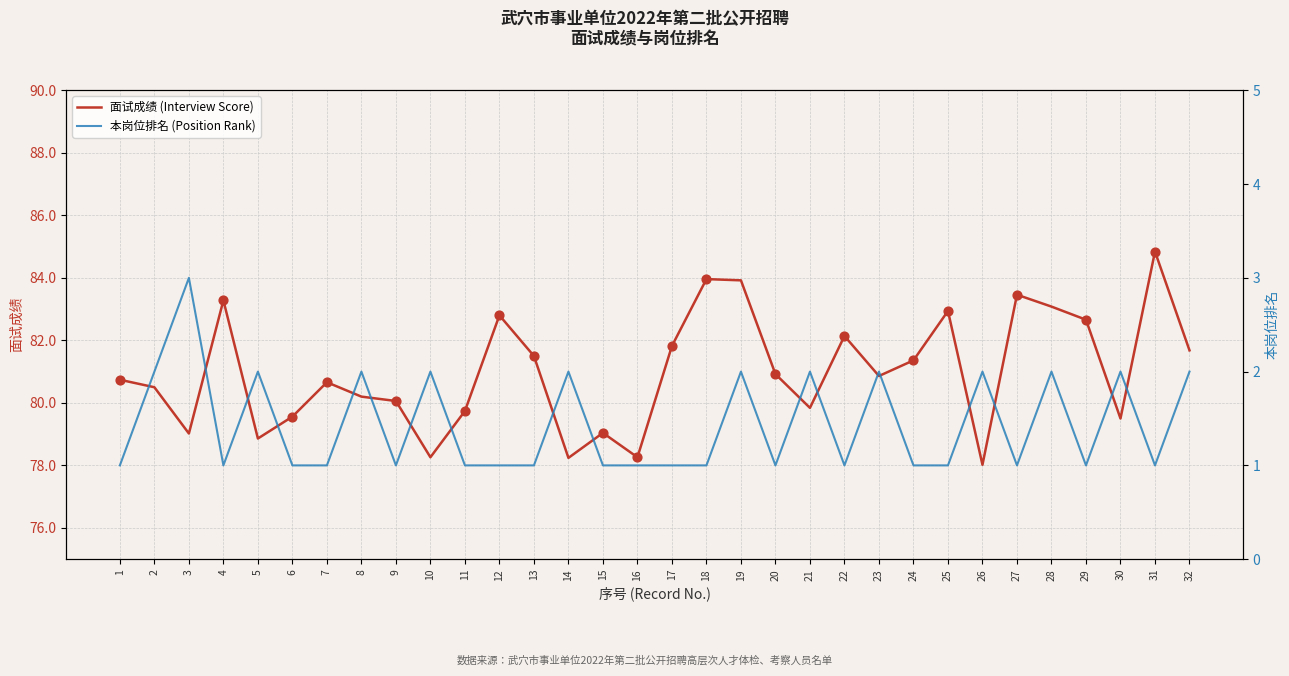

Which series has the largest total across all categories?

面试成绩 (Interview Score)